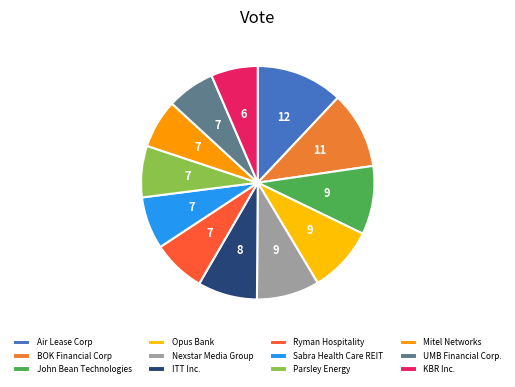

What percentage is the Air Lease Corp slice, to the nearest percent?

12%